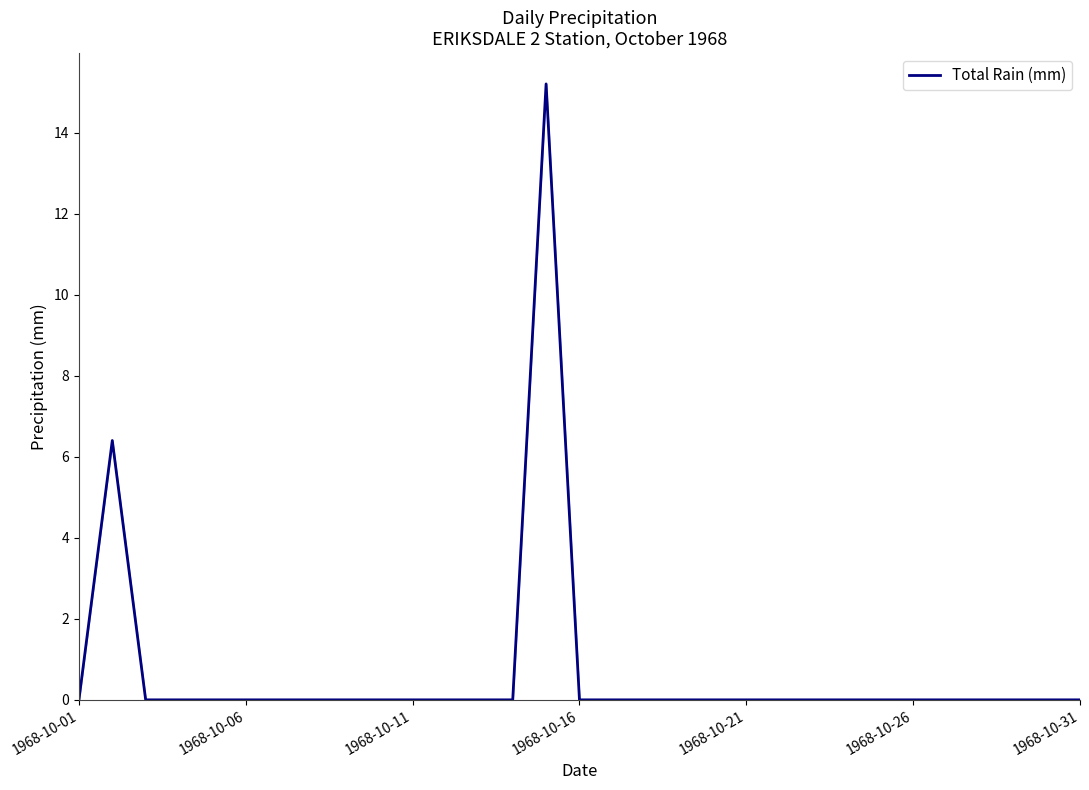

What is the maximum value shown in the chart?

15.2